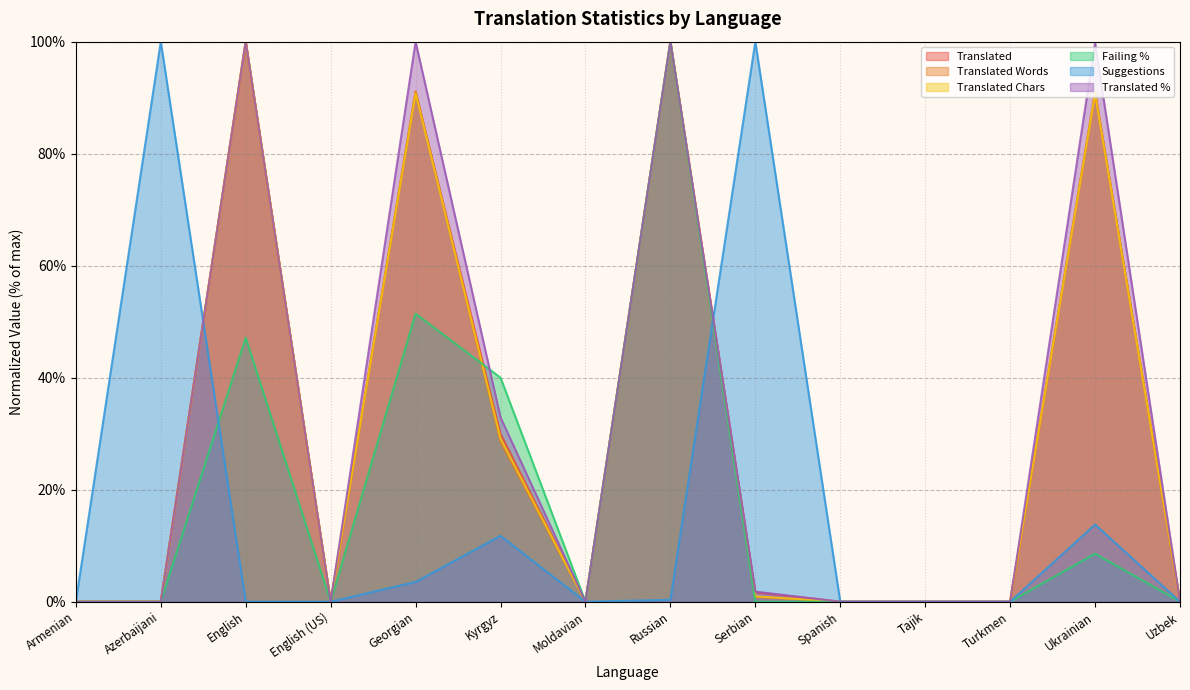

True or false: translated_percent and translated_chars cross at least once.

False